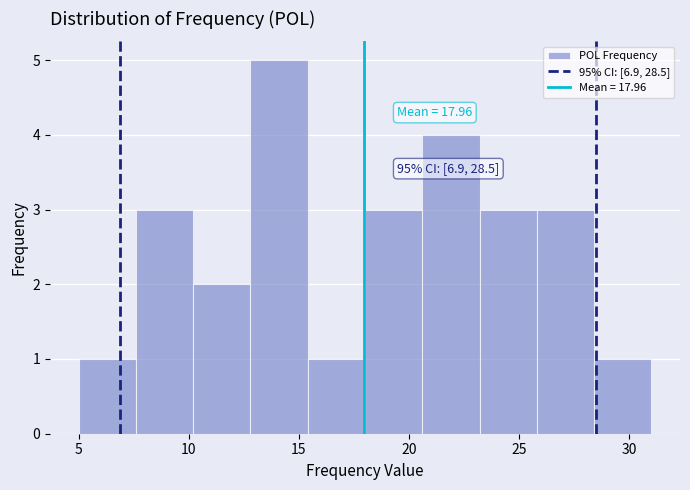

Which range on the x-axis has the tallest bar?

12.8 to 15.4